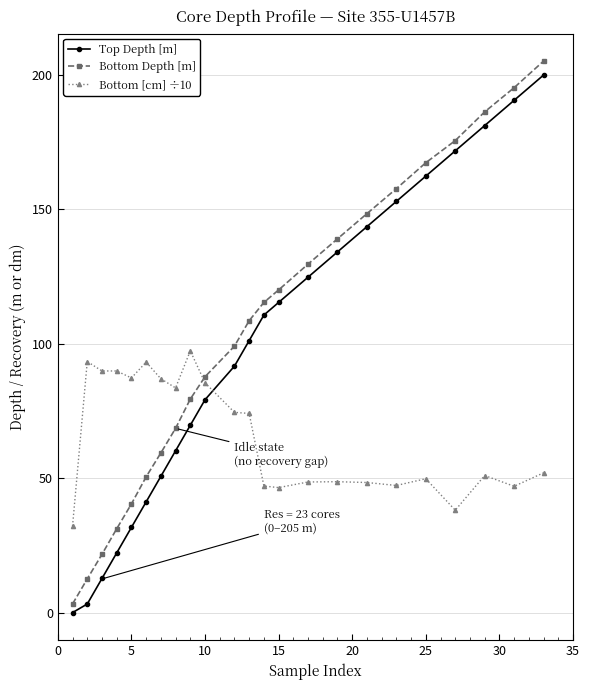

List the series in order of their peak value, lowest first.

Bottom [cm] ÷10, Top Depth [m], Bottom Depth [m]